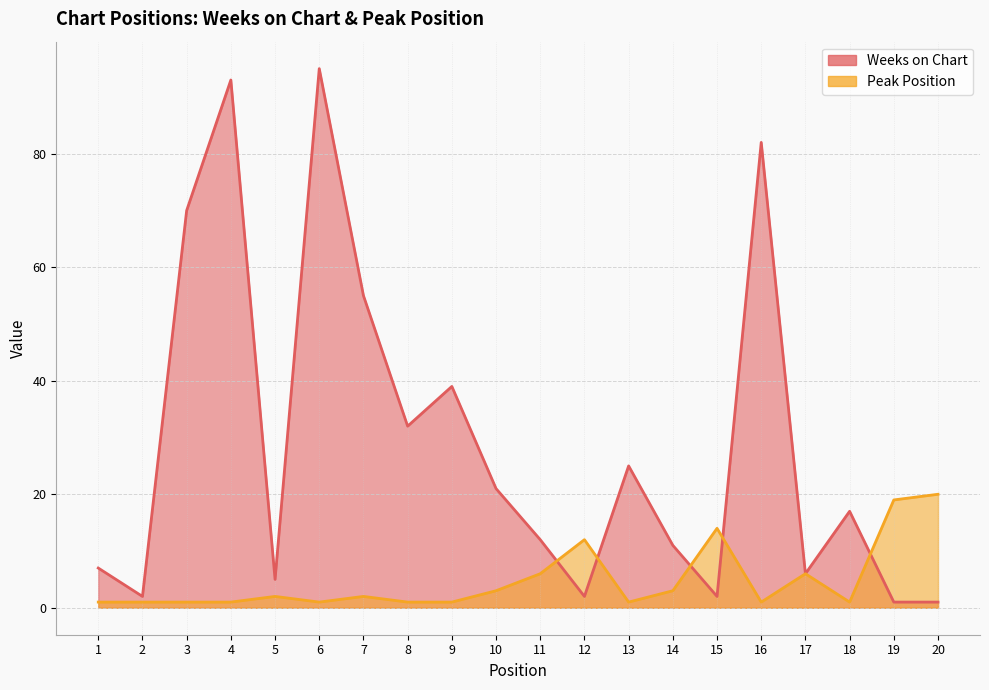

Reading left to right, what are all the values shown in this chart?

Weeks on Chart: 7	2	70	93	5	95	55	32	39	21	12	2	25	11	2	82	6	17	1	1
Peak Position: 1	1	1	1	2	1	2	1	1	3	6	12	1	3	14	1	6	1	19	20